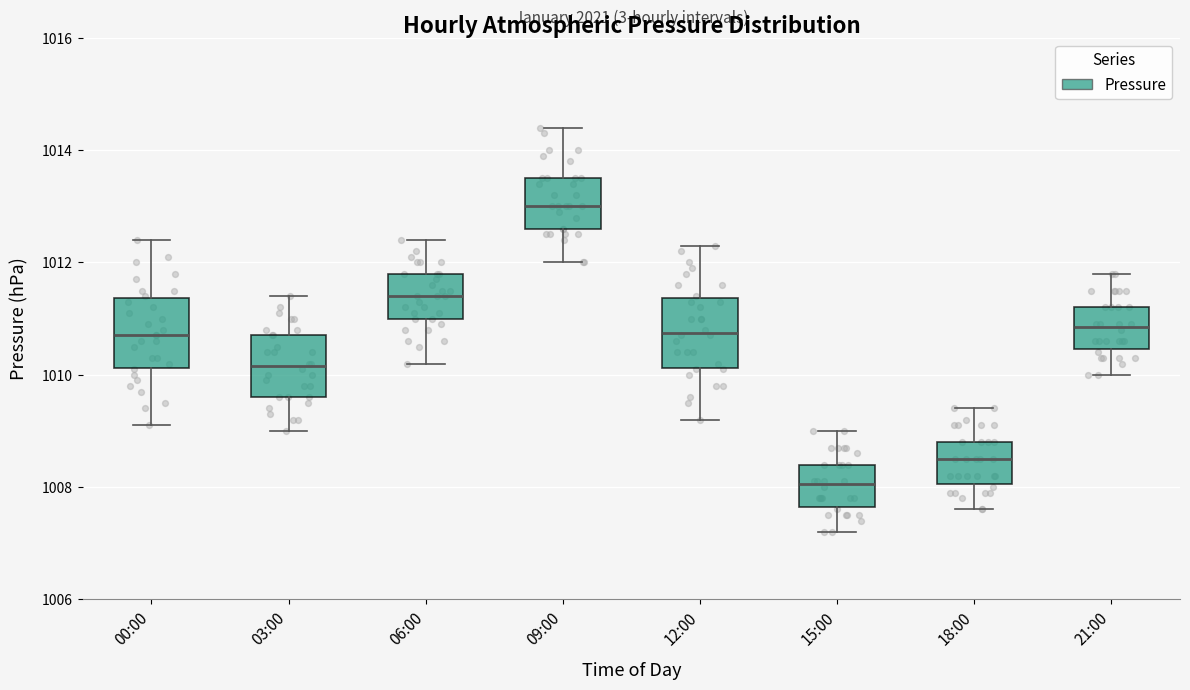

Reading left to right, read every box against the y-axis: the position of its median line, the range the box covers, and the ends of its whiskers. The values are not printed on the chart, so give them approximately, as read against the axis.

00:00: median 1010.8, box 1010.2 to 1011.4, whiskers 1009.2 to 1012.4
03:00: median 1010.2, box 1009.6 to 1010.8, whiskers 1009.0 to 1011.4
06:00: median 1011.4, box 1011.0 to 1011.8, whiskers 1010.2 to 1012.4
09:00: median 1013.0, box 1012.6 to 1013.6, whiskers 1012.0 to 1014.4
12:00: median 1010.8, box 1010.2 to 1011.4, whiskers 1009.2 to 1012.4
15:00: median 1008.0, box 1007.6 to 1008.4, whiskers 1007.2 to 1009.0
18:00: median 1008.6, box 1008.0 to 1008.8, whiskers 1007.6 to 1009.4
21:00: median 1010.8, box 1010.4 to 1011.2, whiskers 1010.0 to 1011.8